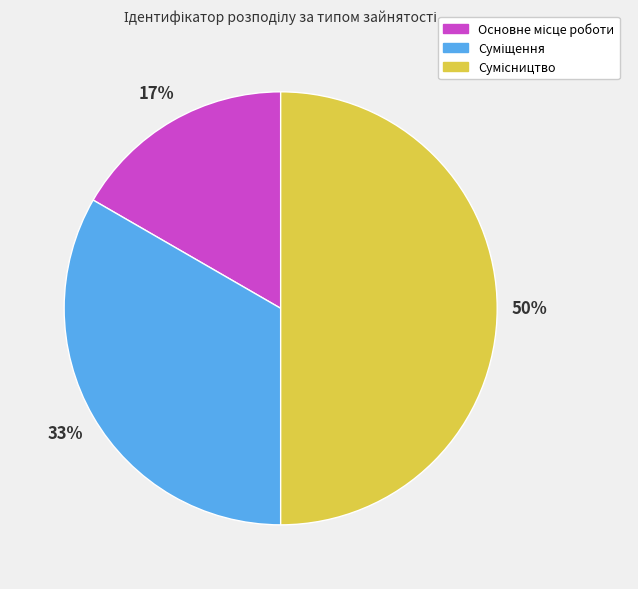

To the nearest percent, what is the difference between the largest and smallest slice percentages?

33%